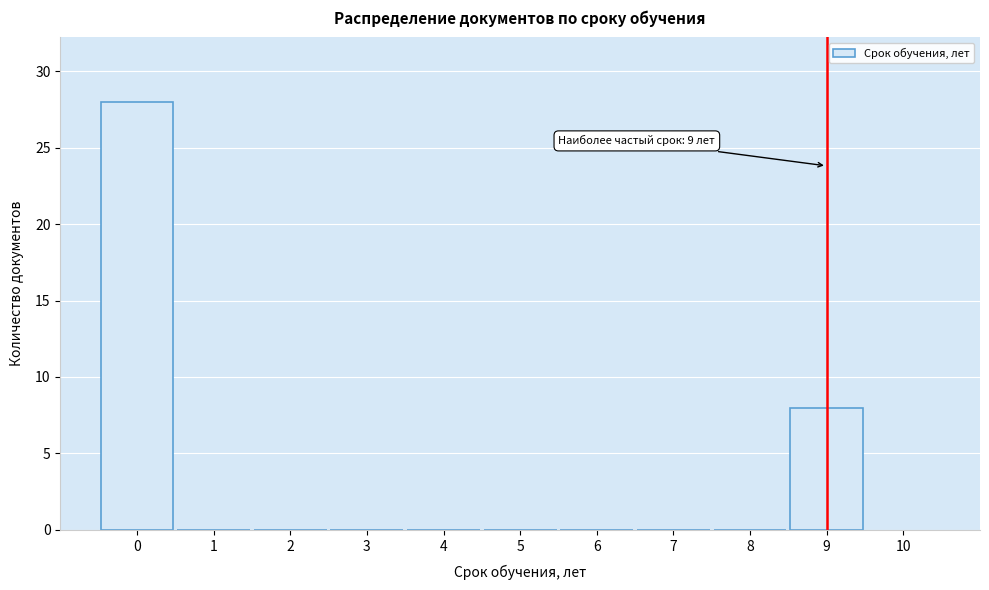

Which range on the x-axis has the tallest bar?

-0.5 to 0.5